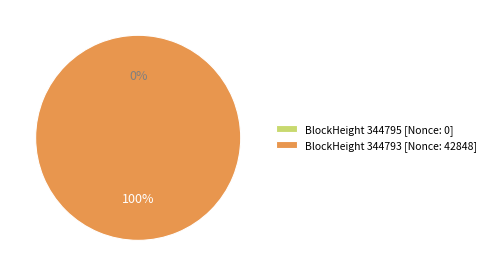

What is the largest slice in the pie chart?

344793